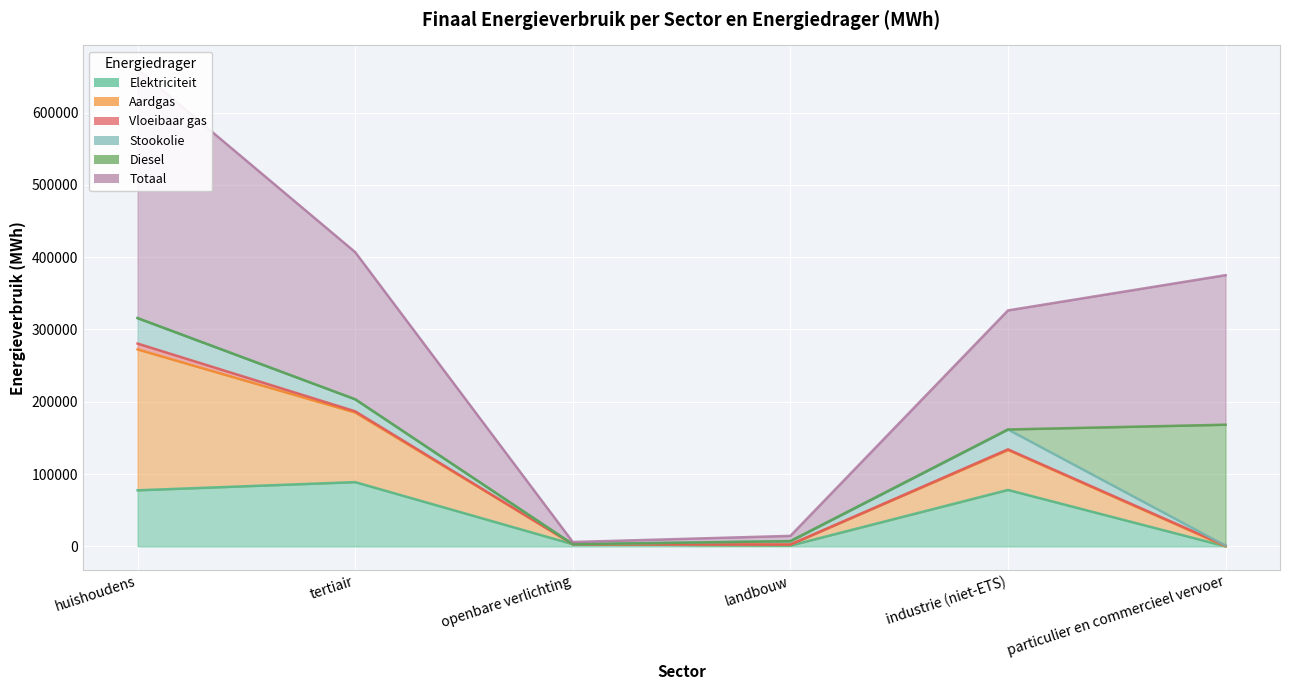

At which label does Totaal first exceed 203502?

huishoudens